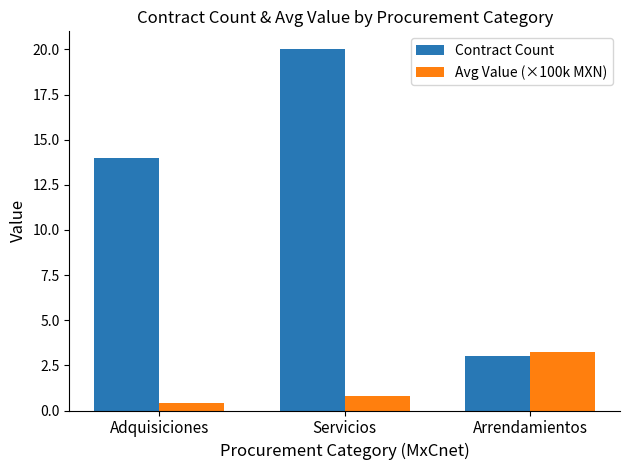

Is the value of Contract Count at Adquisiciones greater than the value of Avg Value (×100k MXN) at Arrendamientos?

Yes